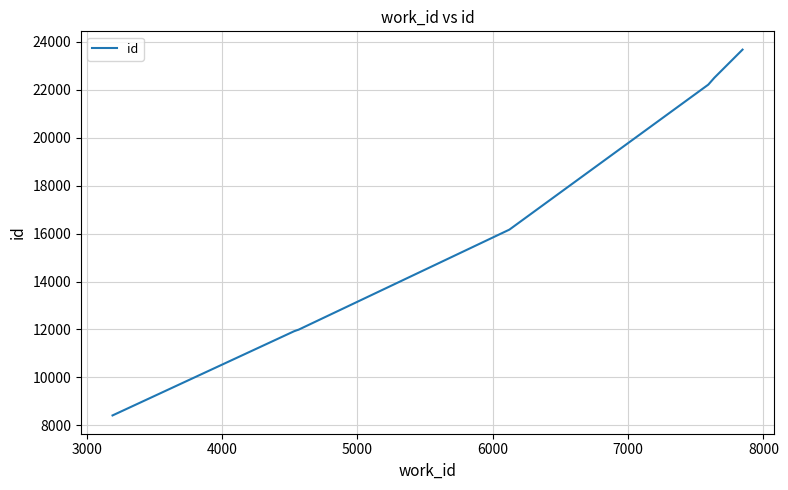

What is the difference between the second highest and minimum values?

14098